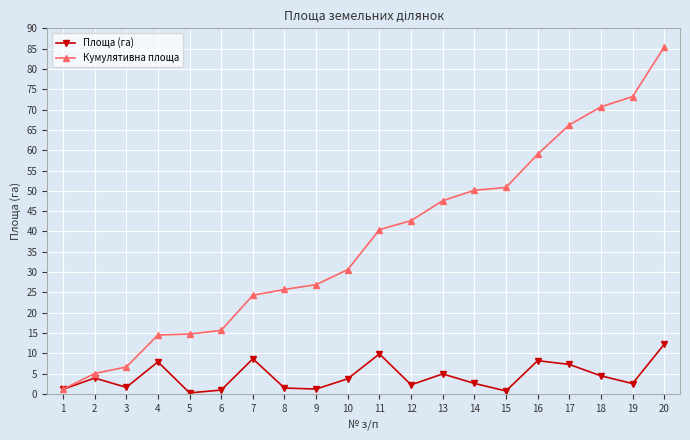

At 18, list the series in order from largest to smallest.

Кумулятивна площа, Площа (га)